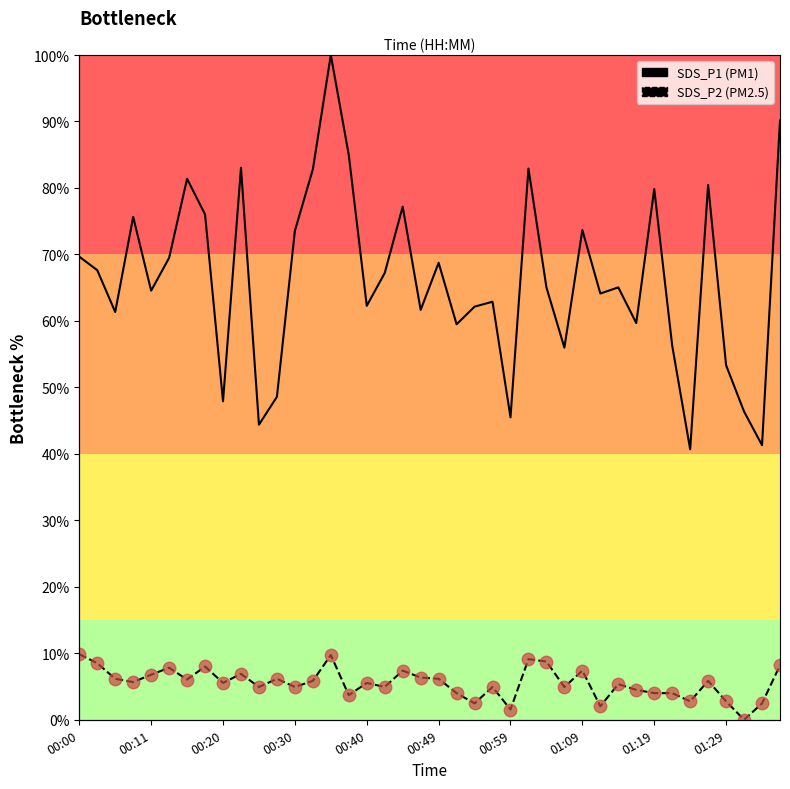

Is this an area chart (filled region under the line)?

No